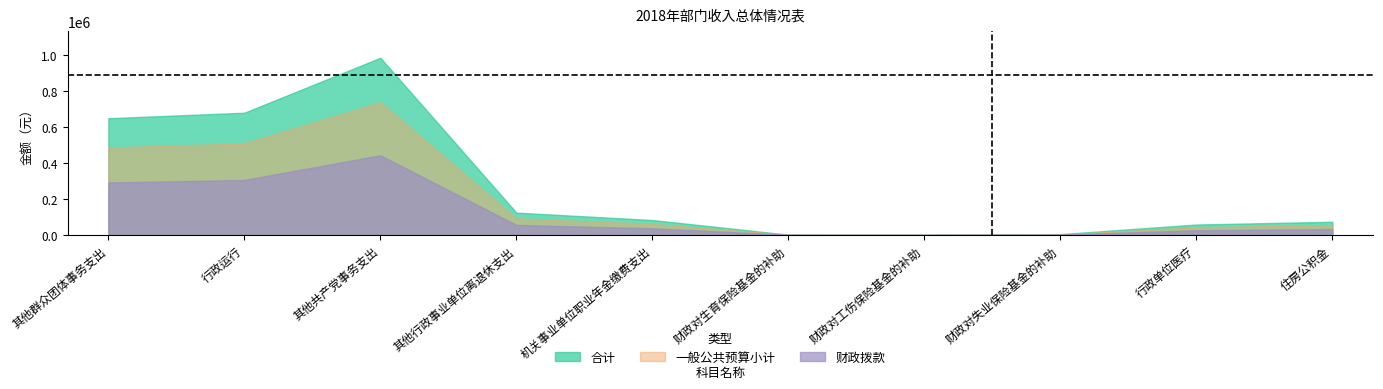

Which series changed the most between 行政运行 and 住房公积金?

合计